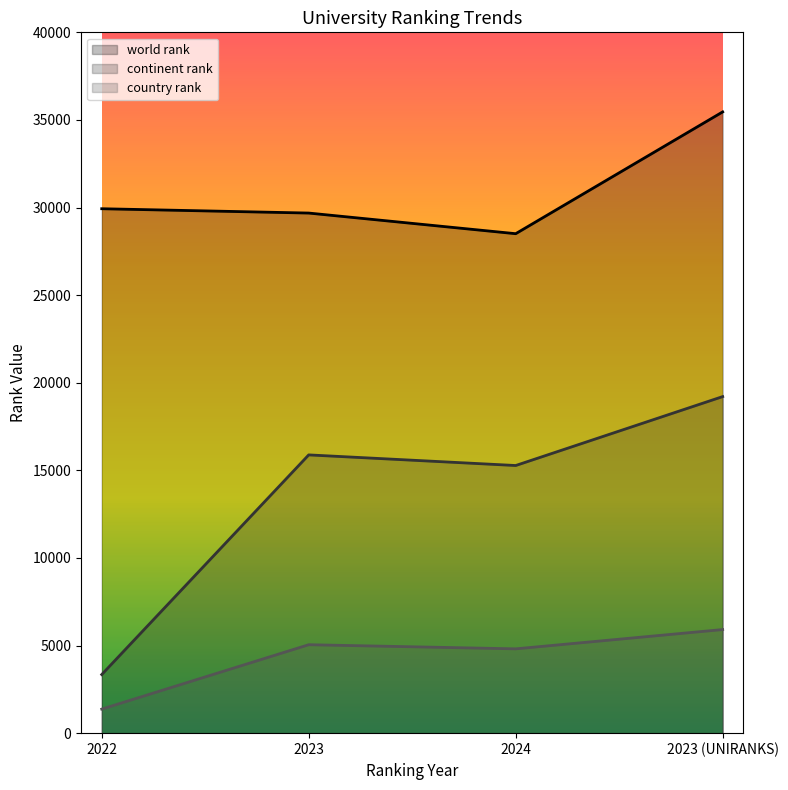

What is the total value across all series at 2023?

50615